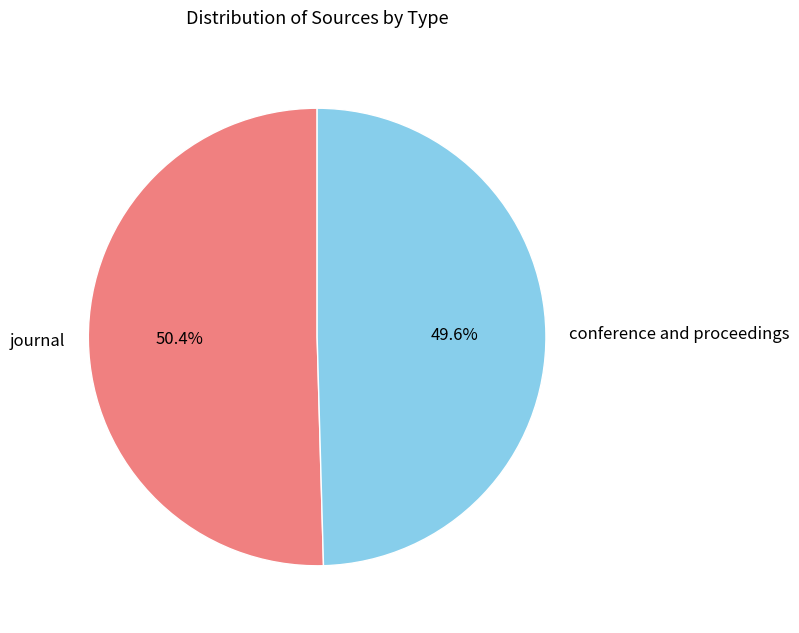

Rank the categories by value from highest to lowest.

journal, conference and proceedings